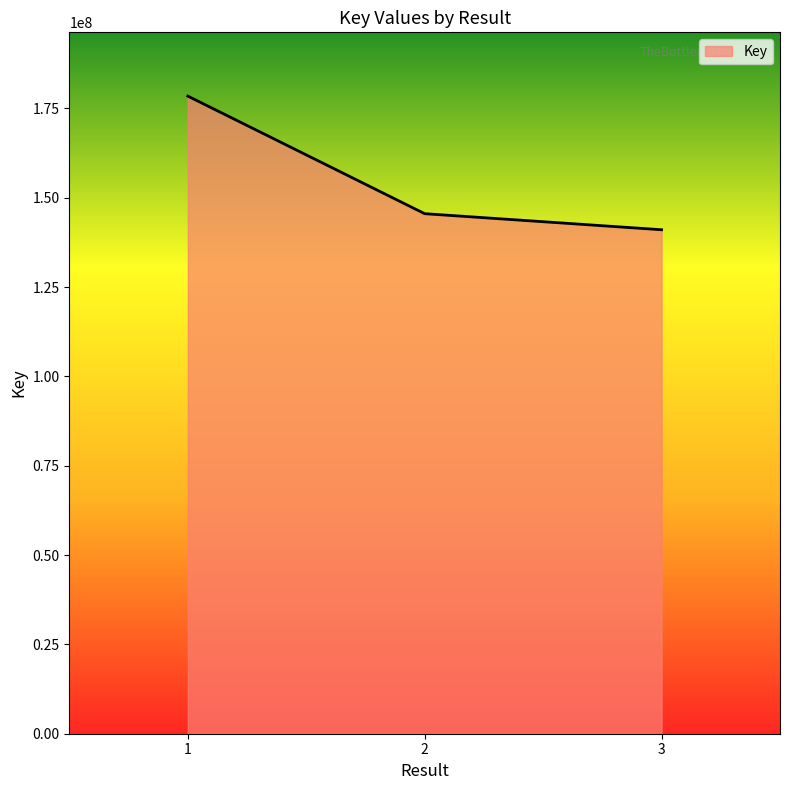

Reading right to left, transcribe all the data shown in this chart.

3=141036309	2=145528920	1=178436401